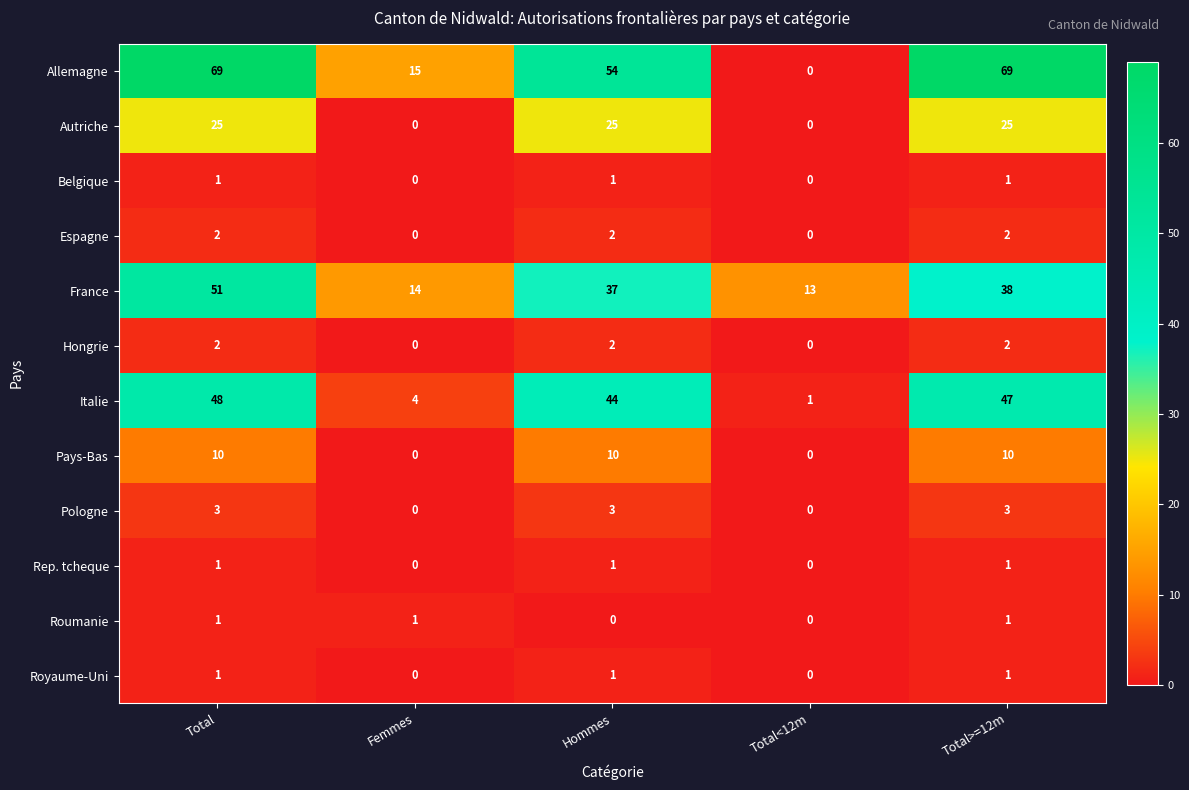

What is the difference between the highest and lowest values at Hommes?

54